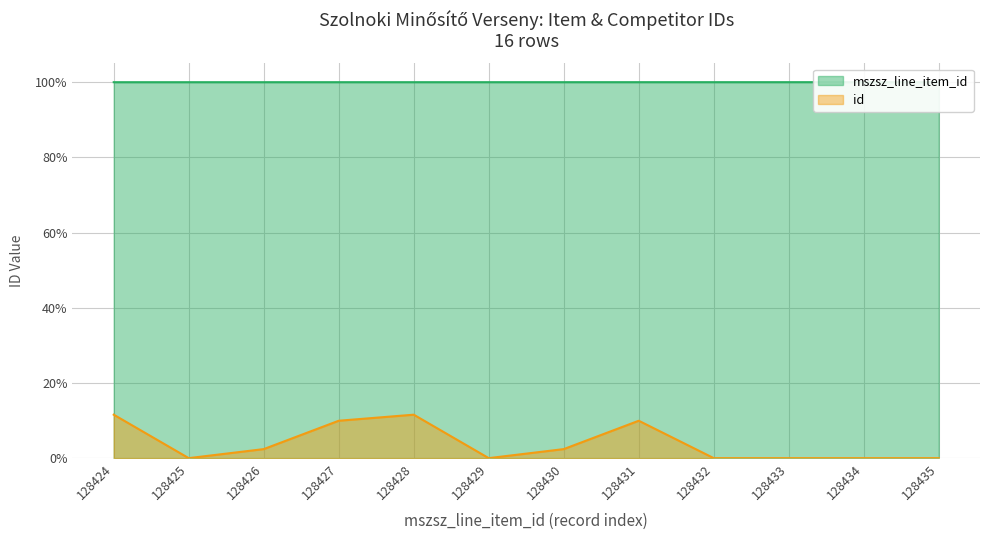

How many values in the id series exceed 0?

6